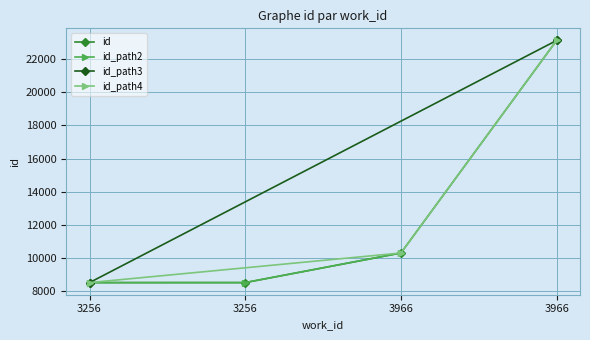

Reading left to right, list all the values displayed in this chart.

8511	8512	10300	23133